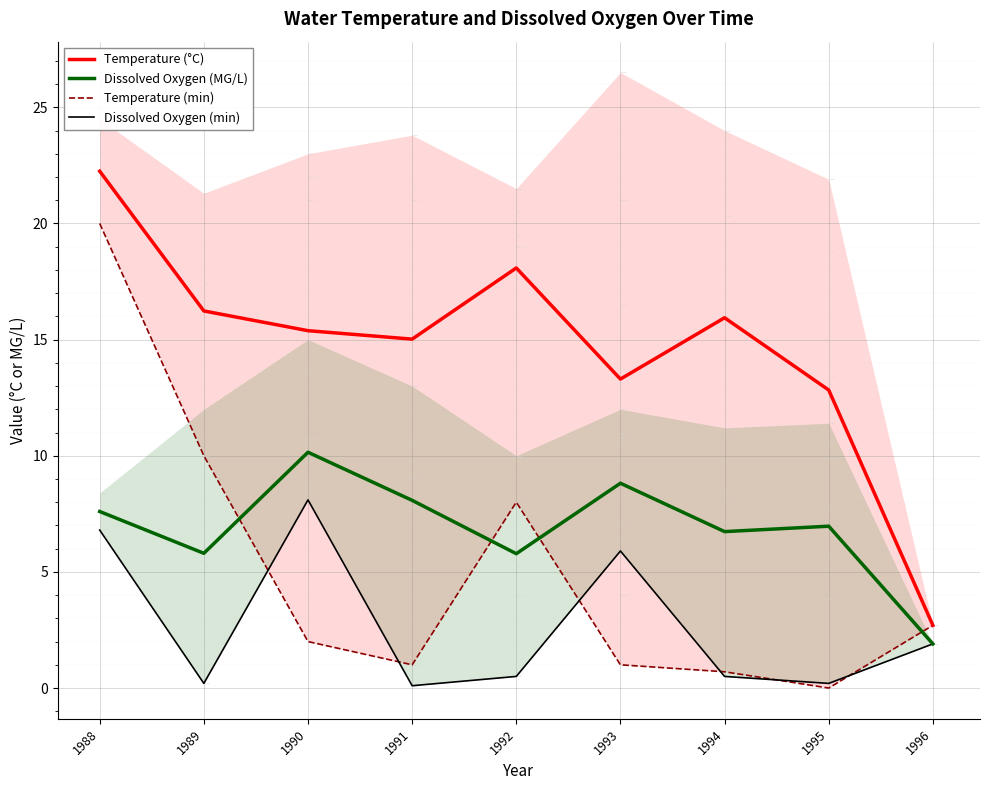

The Dissolved Oxygen (min) series shows 3.3 at 1990. True or false?

False